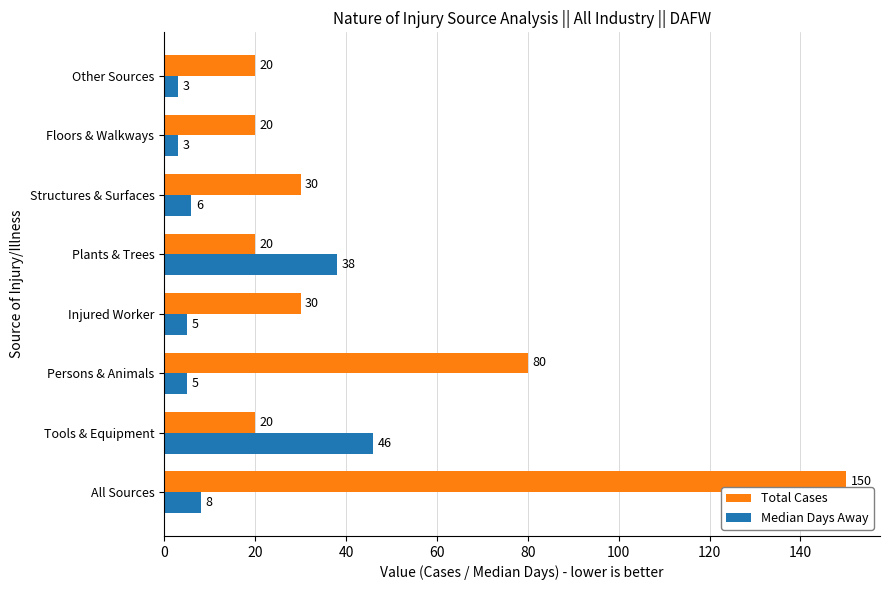

What is the minimum value shown in the chart?

3